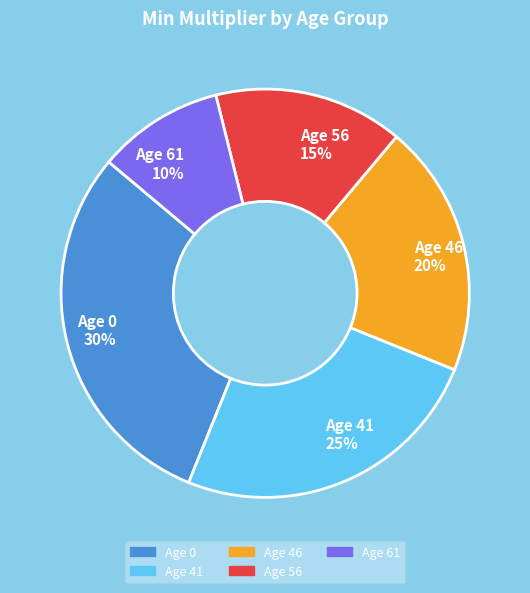

Which has a higher value, Age 56 or Age 41?

Age 41